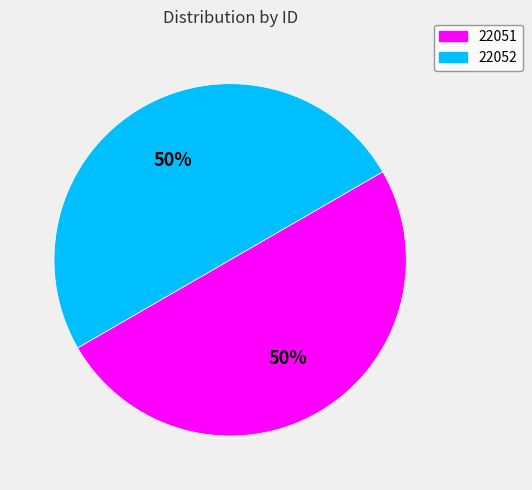

To the nearest percent, what is the average slice percentage?

50%